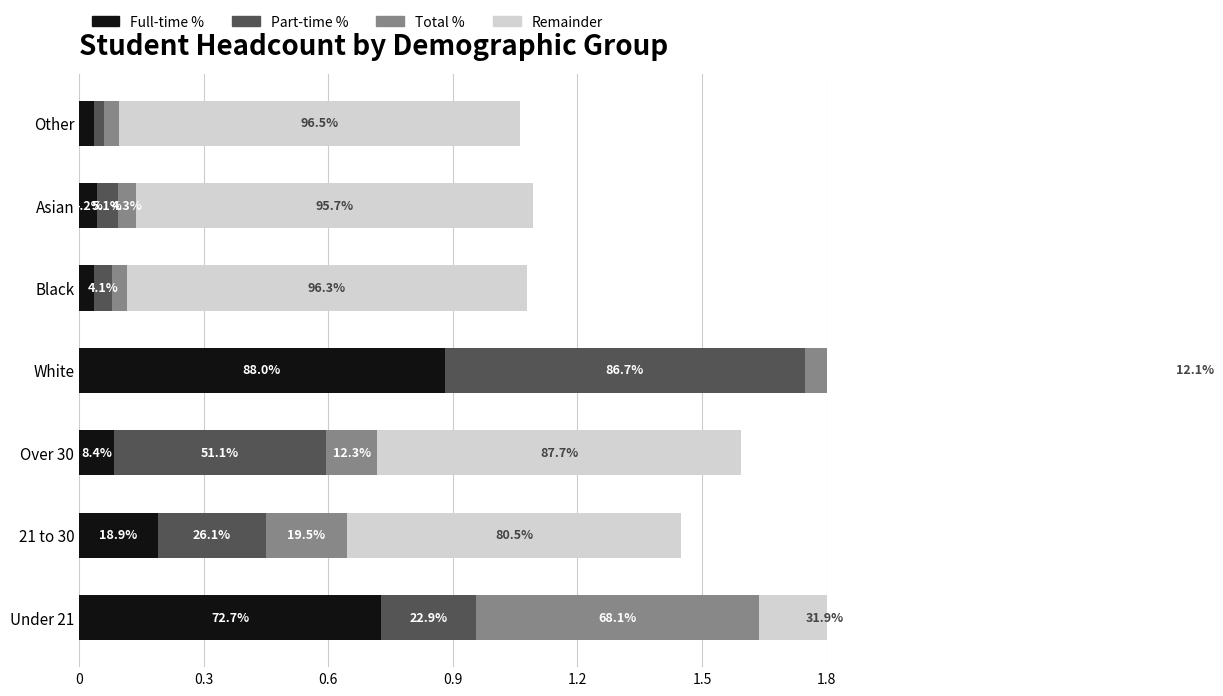

What is the minimum value for Remainder?

0.1